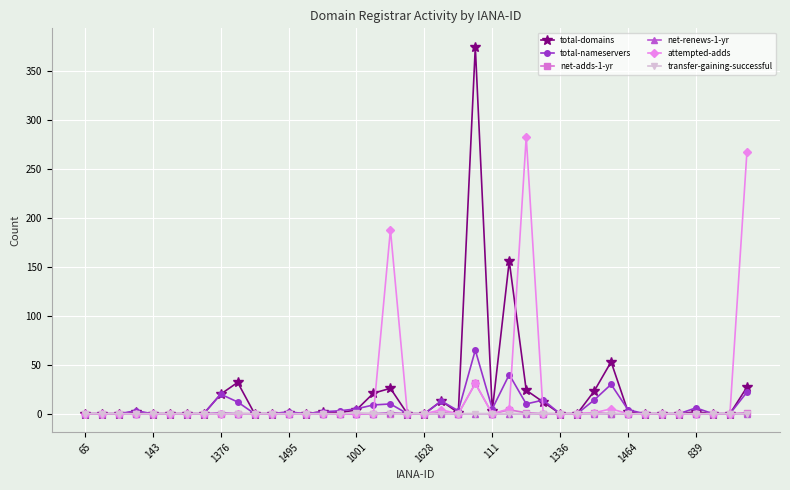

True or false: net-adds-1-yr has more than 2 points higher than both neighbors.

True